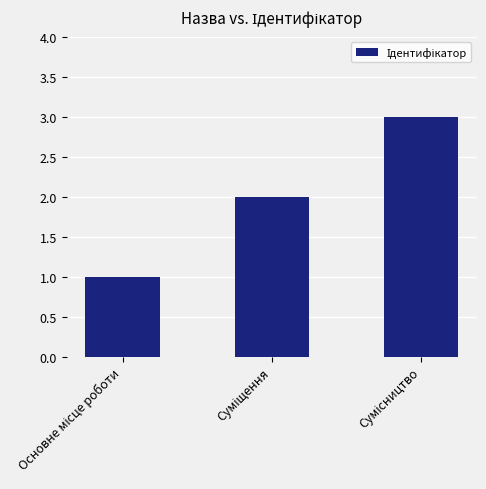

What is the sum of all values?

6